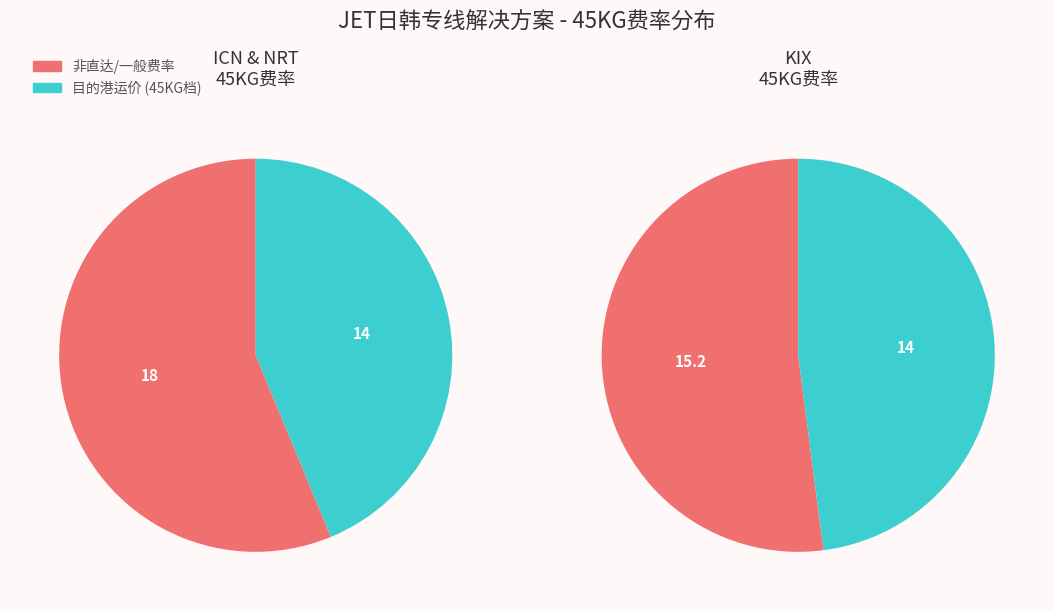

The KIX (CZ转) slice represents 37% of the pie. True or false?

False